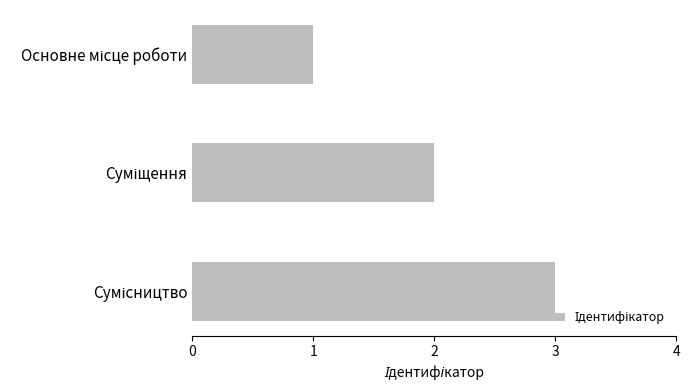

What is the maximum value shown in the chart?

3